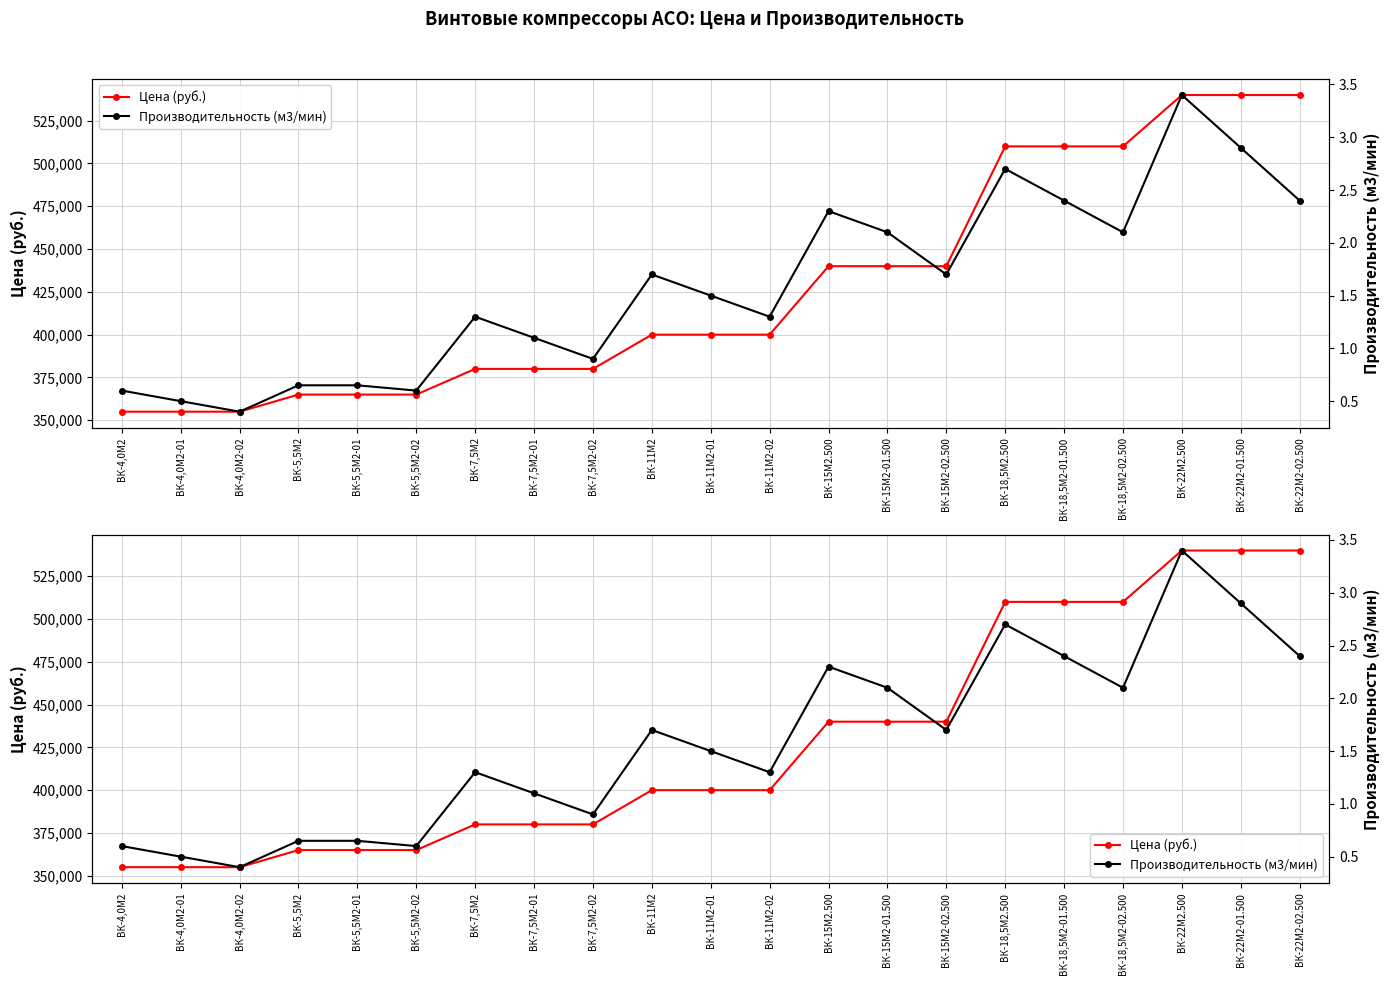

How many interior local peaks does the Производительность (м3/мин) series have?

5